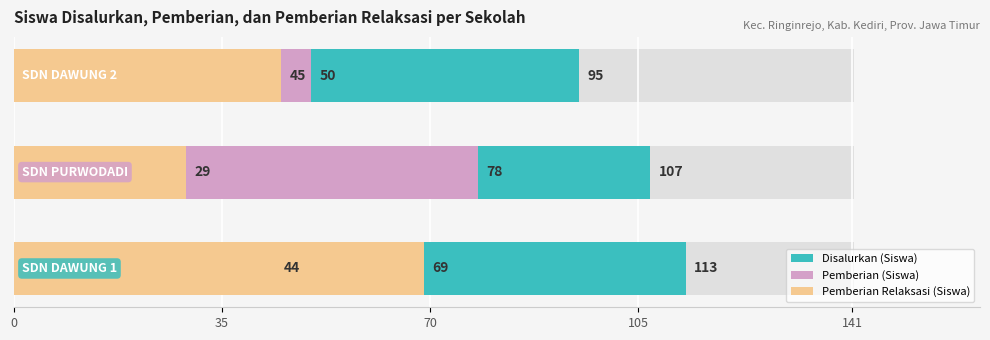

True or false: Disalurkan (Siswa) has a value of 95 at 70.

True